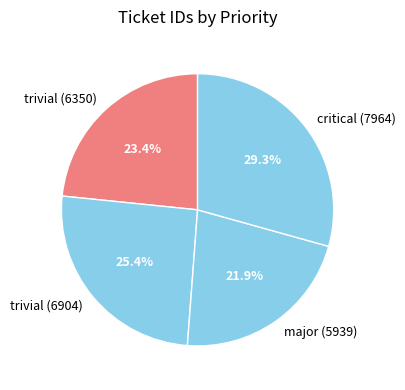

To the nearest percent, what is the difference between the critical (7964) and trivial (6350) slice percentages?

6%